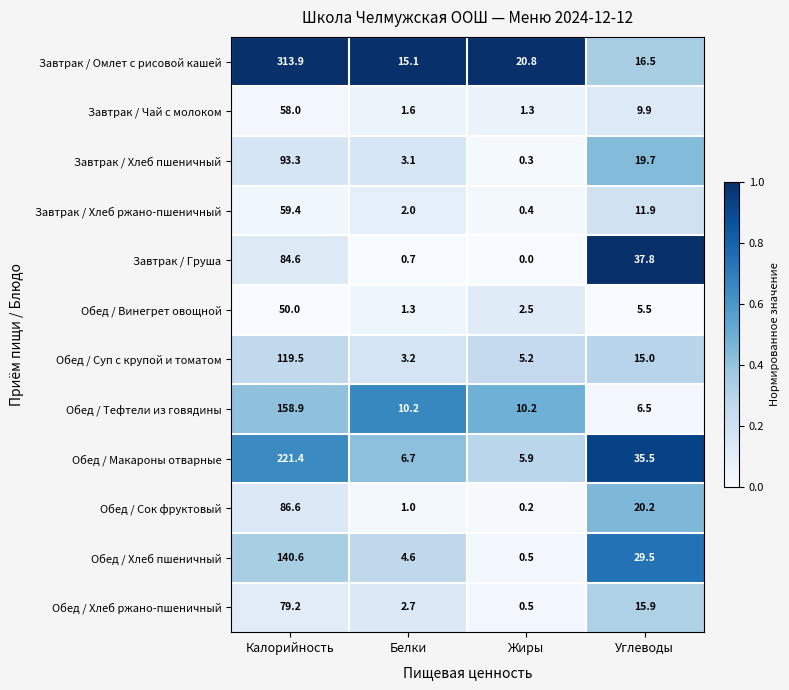

At how many categories does at least one series exceed 0?

4